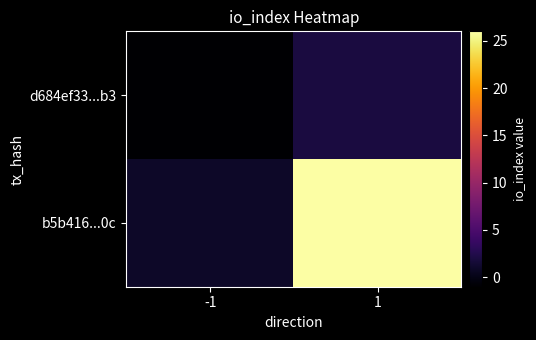

Which series has the largest range (max minus min)?

b5b416...0c